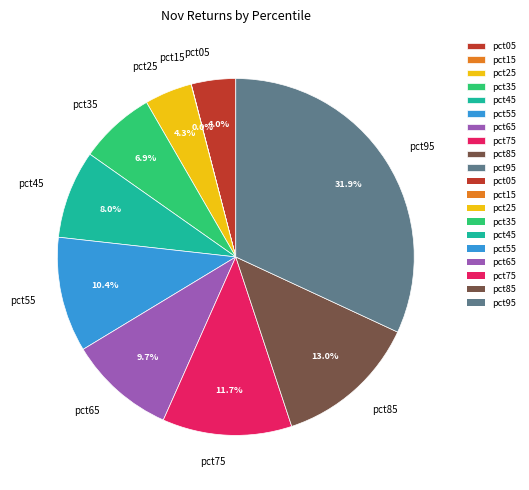

Is there a majority slice in this chart?

No